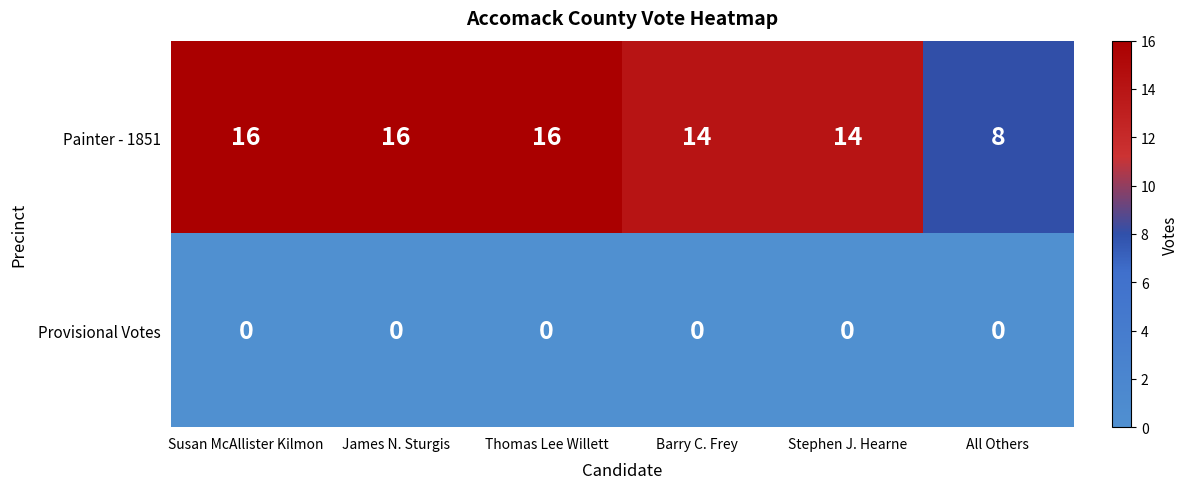

Which series has the largest total across all categories?

Painter - 1851